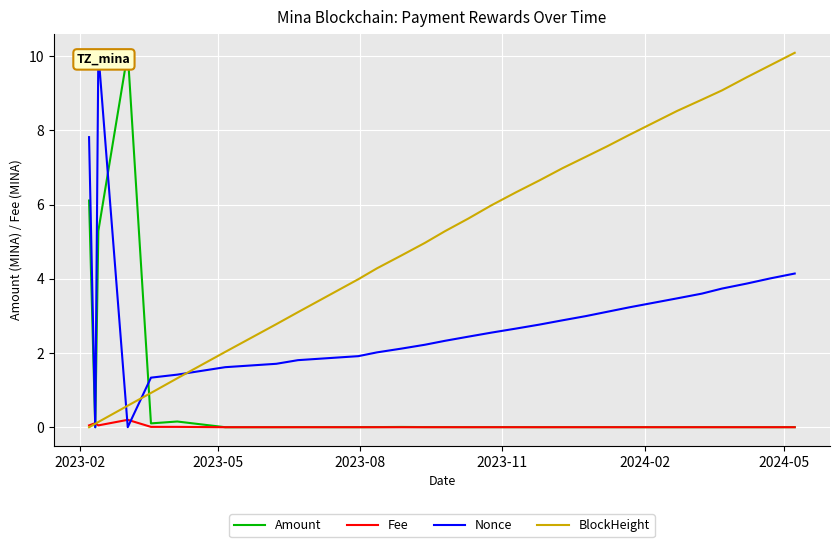

What are all the series names shown in the legend?

Amount, Fee, Nonce, BlockHeight